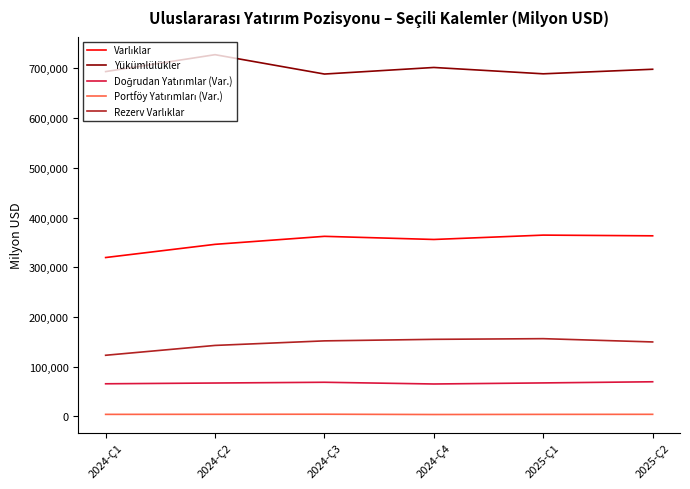

What is the maximum value shown in the chart?

727630